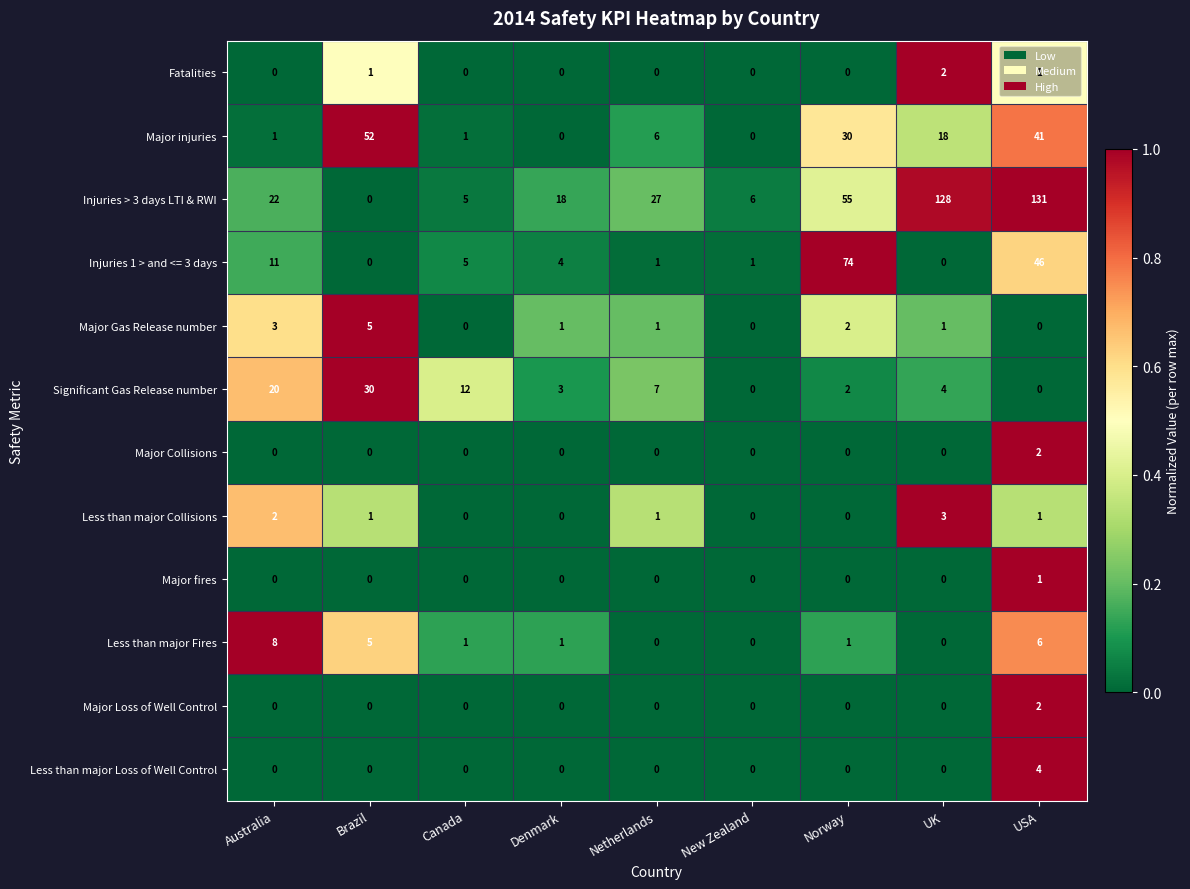

The Major injuries series shows 13 at Brazil. True or false?

False